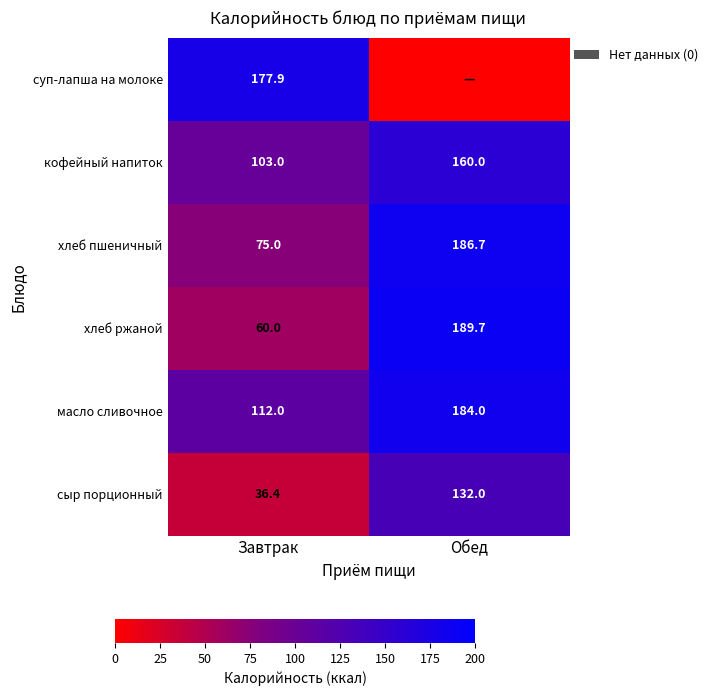

What is the difference between the highest and lowest values at Завтрак?

141.5